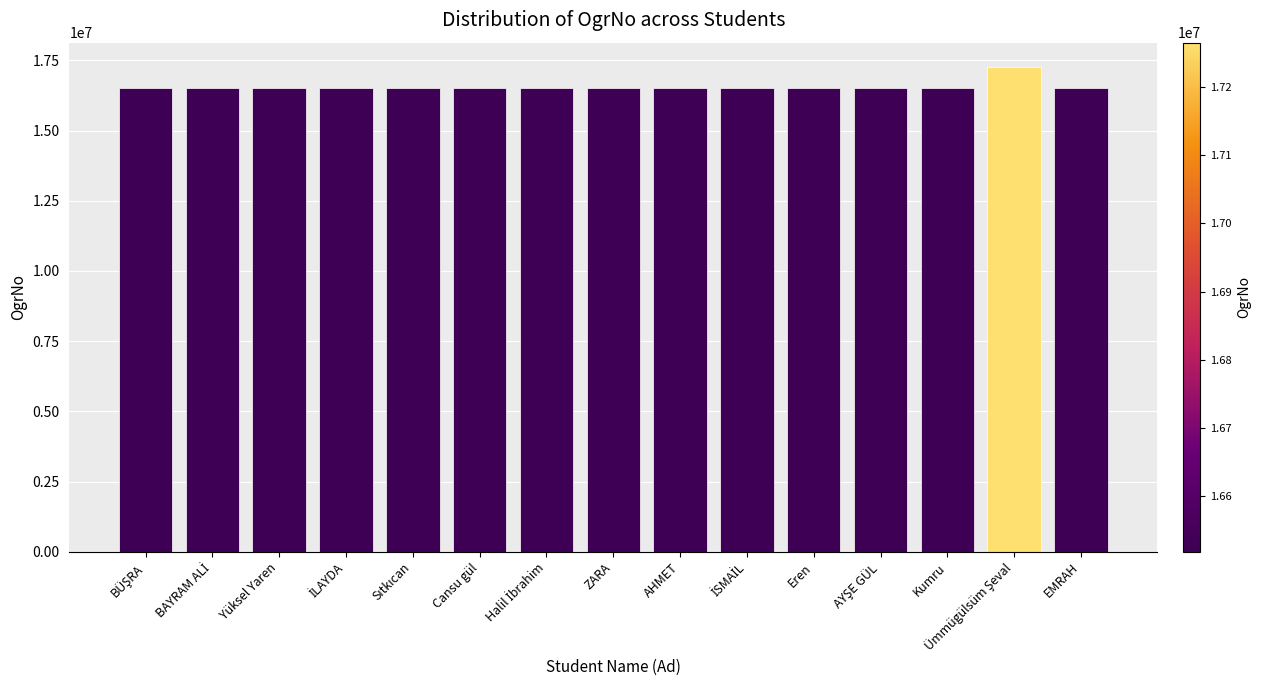

Where is the data nearest to the value 16891701?

Cansu gül